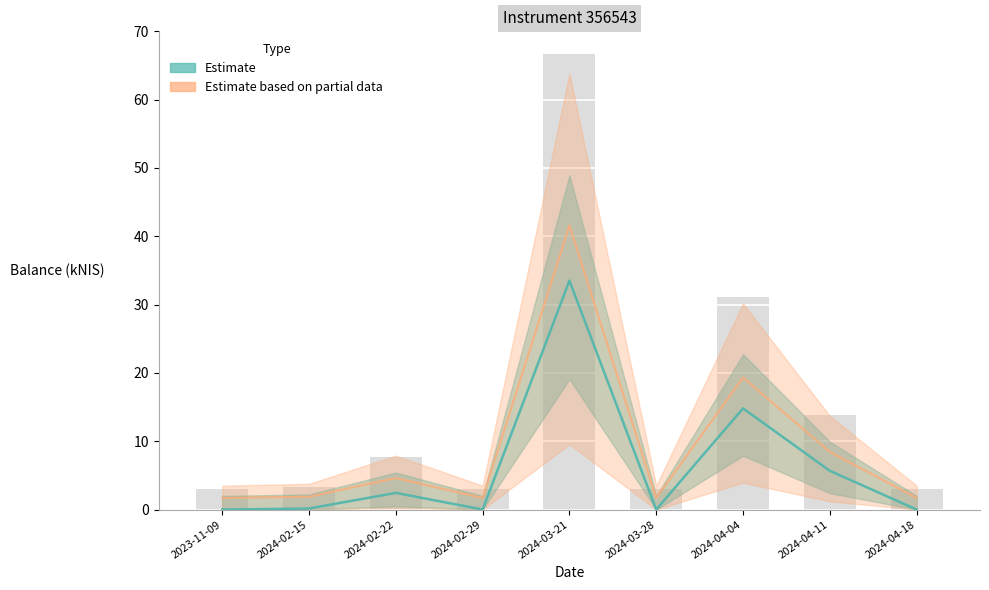

What position from the left is 2024-04-11?

8